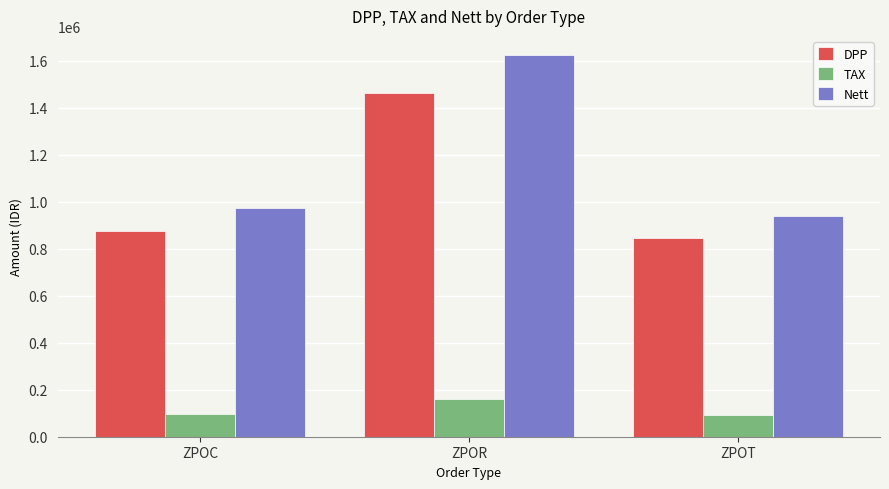

What is the sum of the DPP values at ZPOC and ZPOT?

1719531